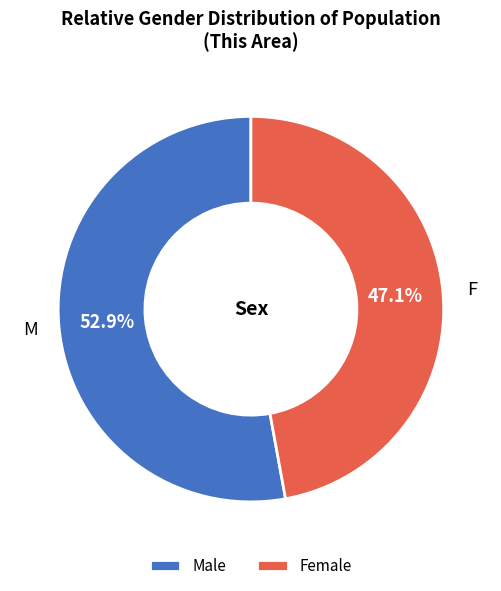

Which category has the smallest portion of the pie?

Female